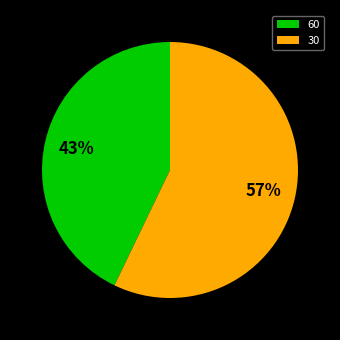

What percentage is the 30 slice, to the nearest percent?

57%